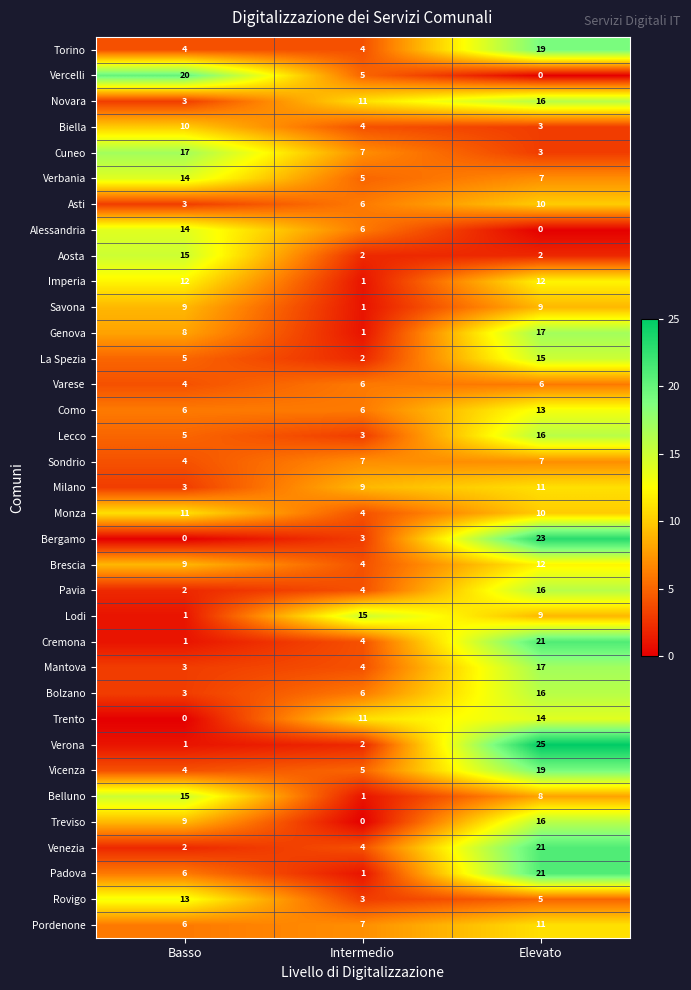

Is the value of Vercelli at Basso greater than the value of Cremona at Basso?

Yes